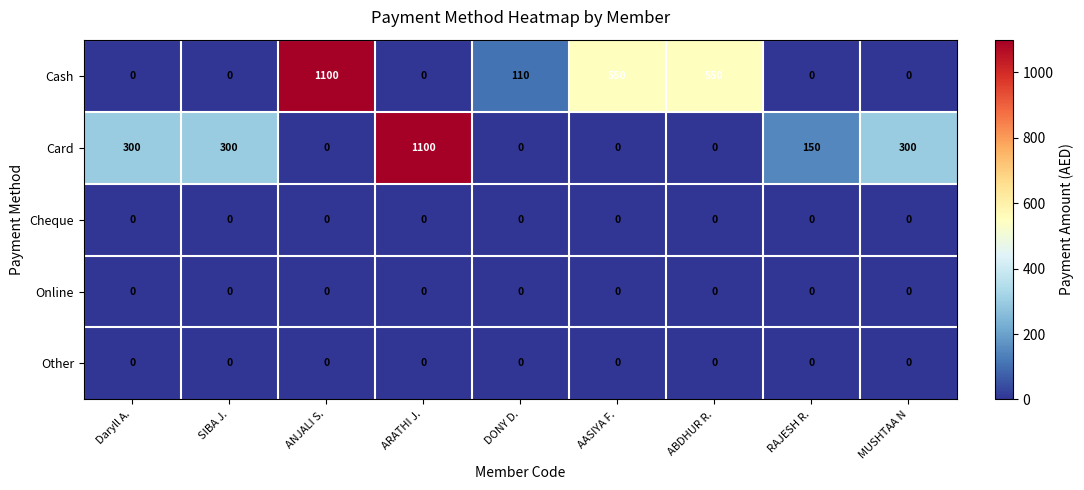

What is the total value across all series at SIBA J.?

300